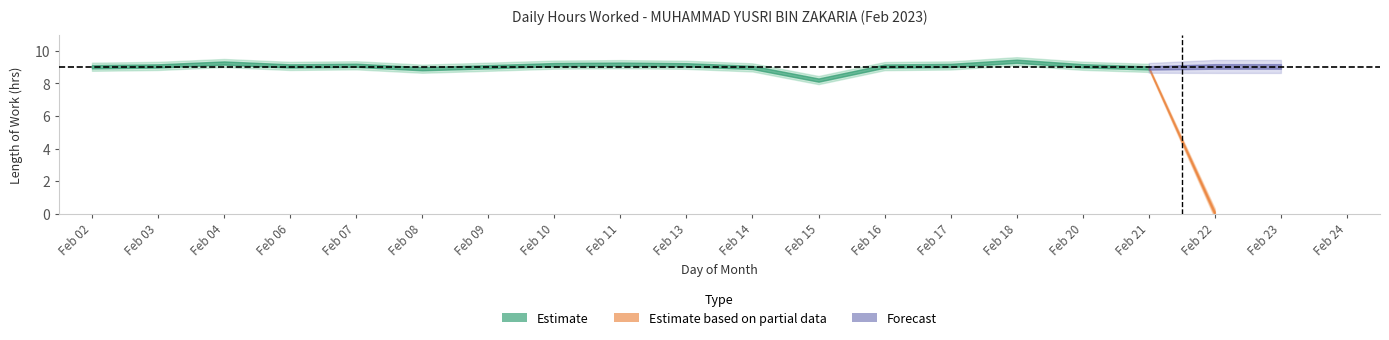

Approximately how many times larger is the value at 13 compared to 16?

1.0